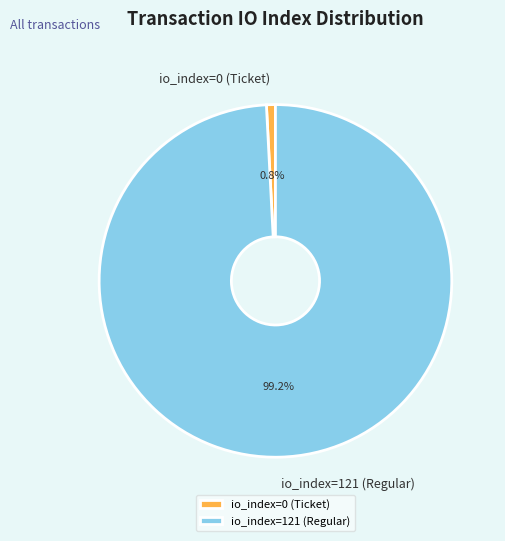

To the nearest percent, what percentage of the pie is io_index=121 (Regular)?

99%